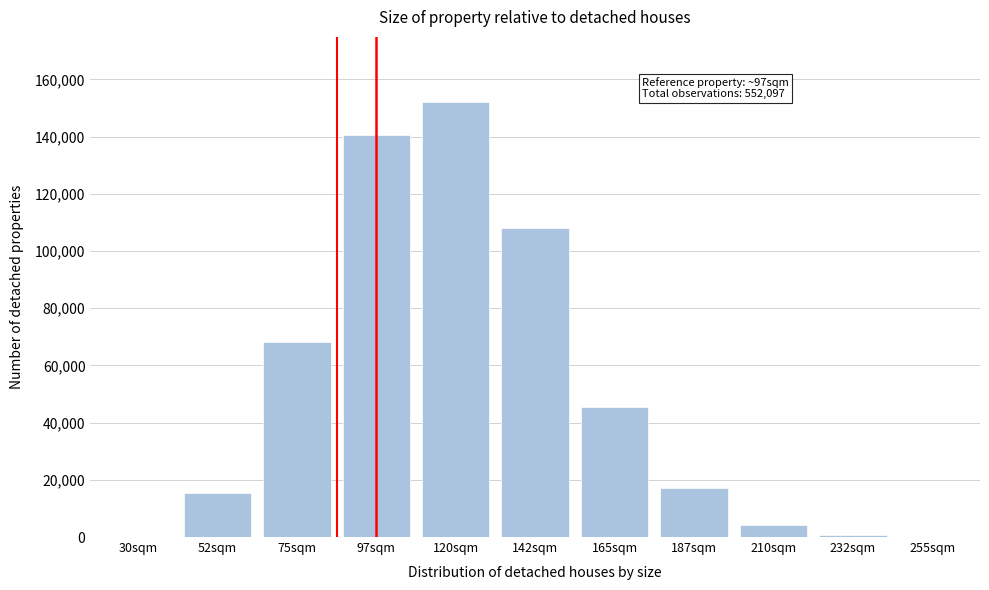

Is it true that the value at 97sqm is 140514?

True